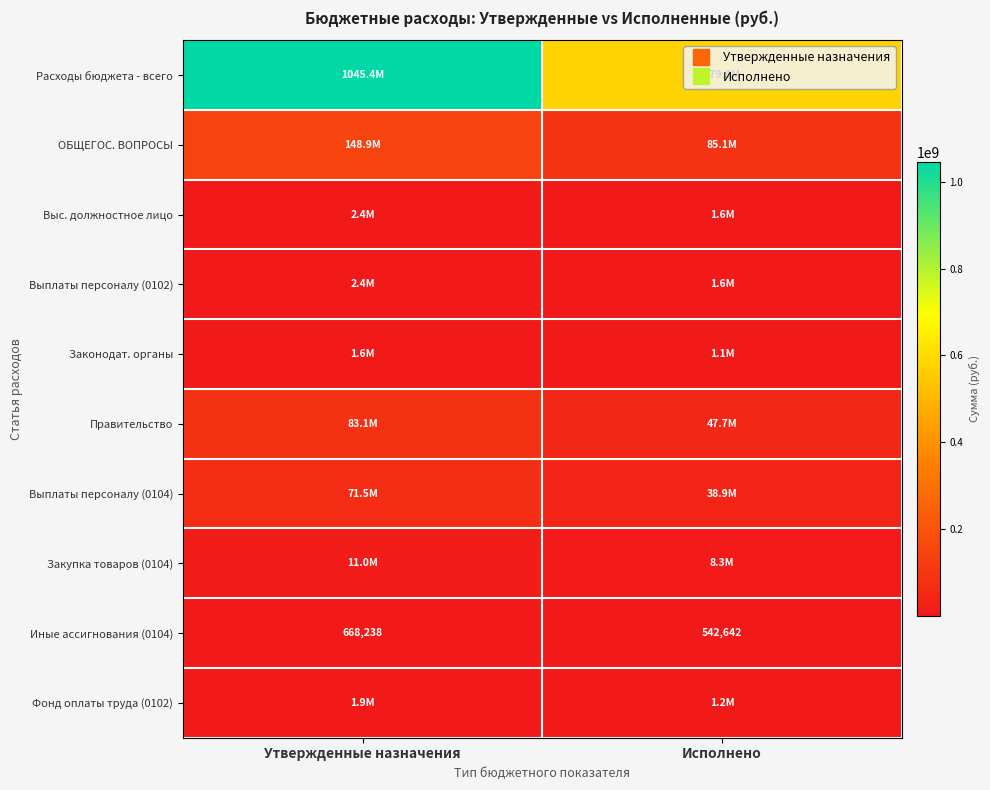

Rank the series at Исполнено from highest to lowest value.

Расходы бюджета - всего, ОБЩЕГОС. ВОПРОСЫ, Правительство, Выплаты персоналу (0104), Закупка товаров (0104), Выс. должностное лицо, Выплаты персоналу (0102), Фонд оплаты труда (0102), Законодат. органы, Иные ассигнования (0104)